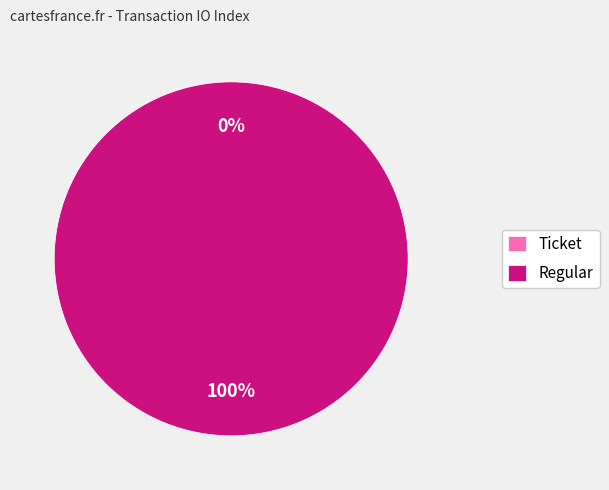

Count the number of slices in the pie.

2